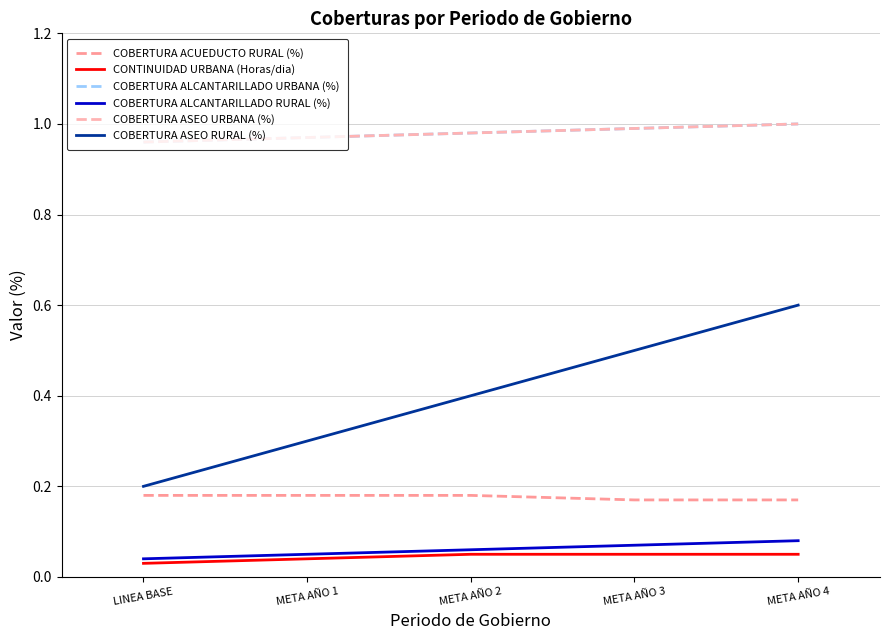

Which series has the largest total across all categories?

COBERTURA ALCANTARILLADO URBANA (%)